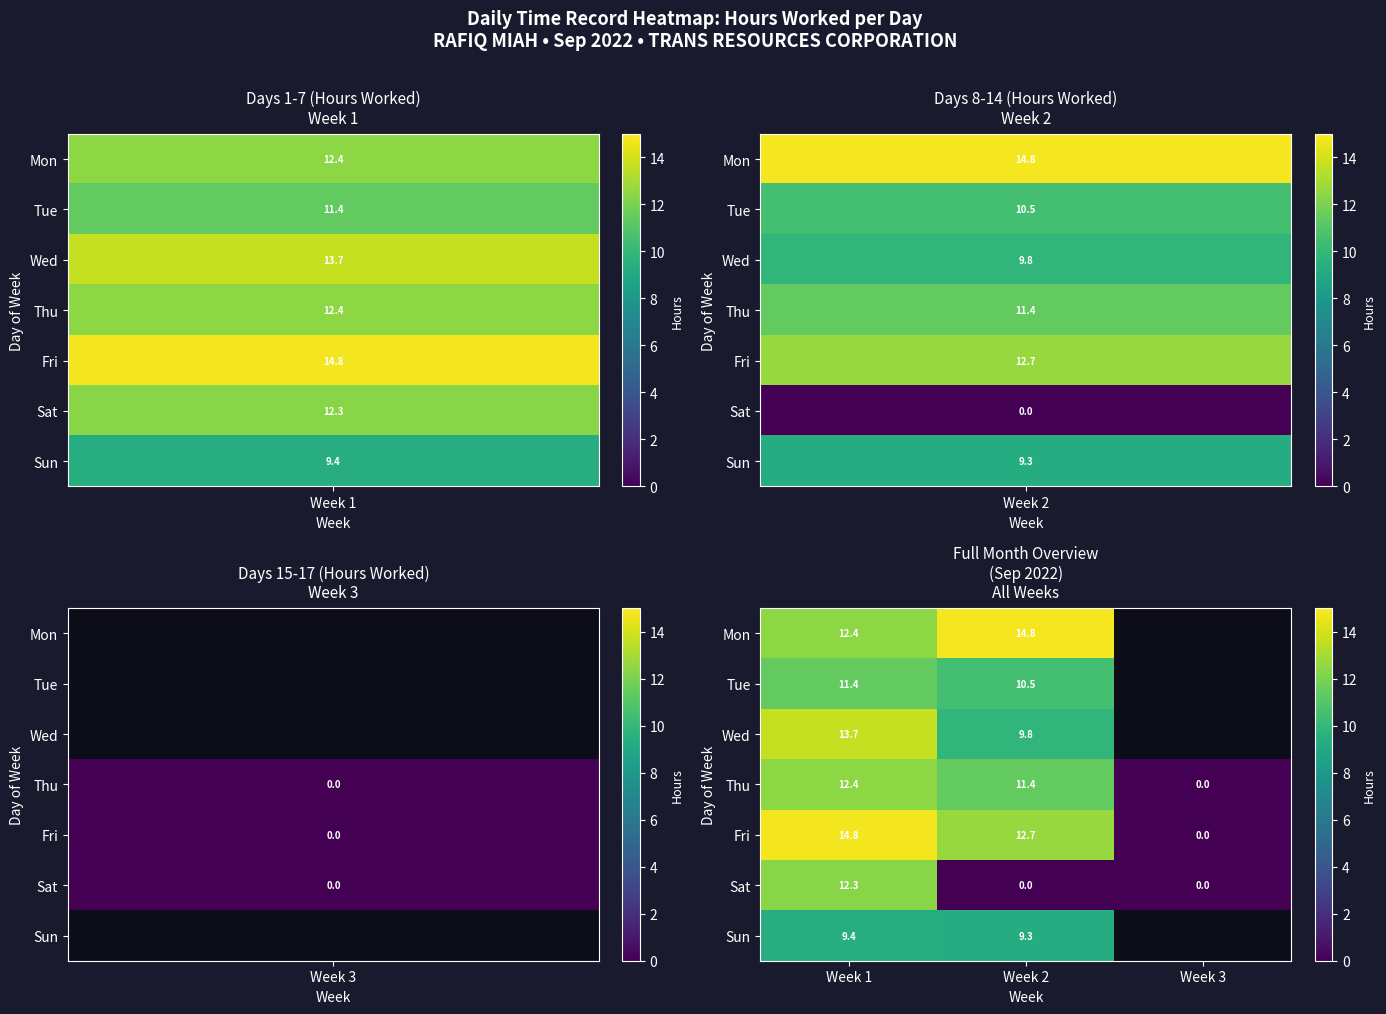

How many values in Fri are above zero?

2